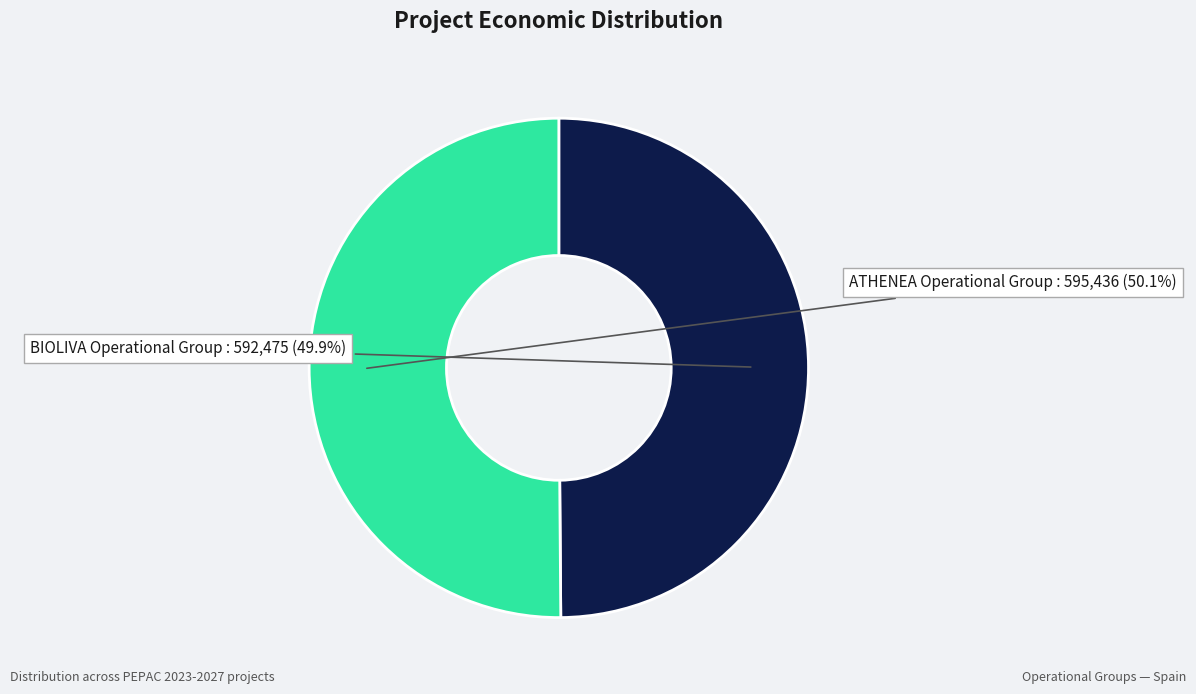

Do ATHENEA Operational Group and BIOLIVA Operational Group together represent more than half of the pie?

Yes